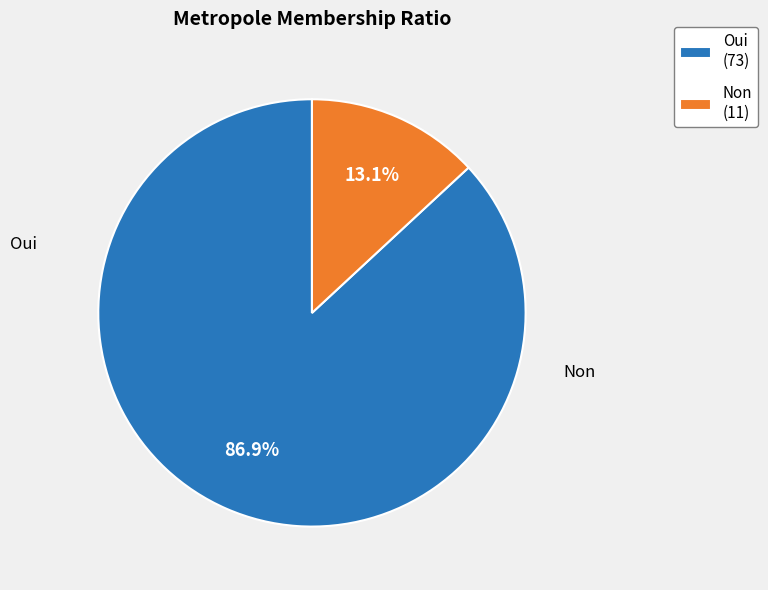

What is the ratio of the value at Oui to the value at Non?

6.6